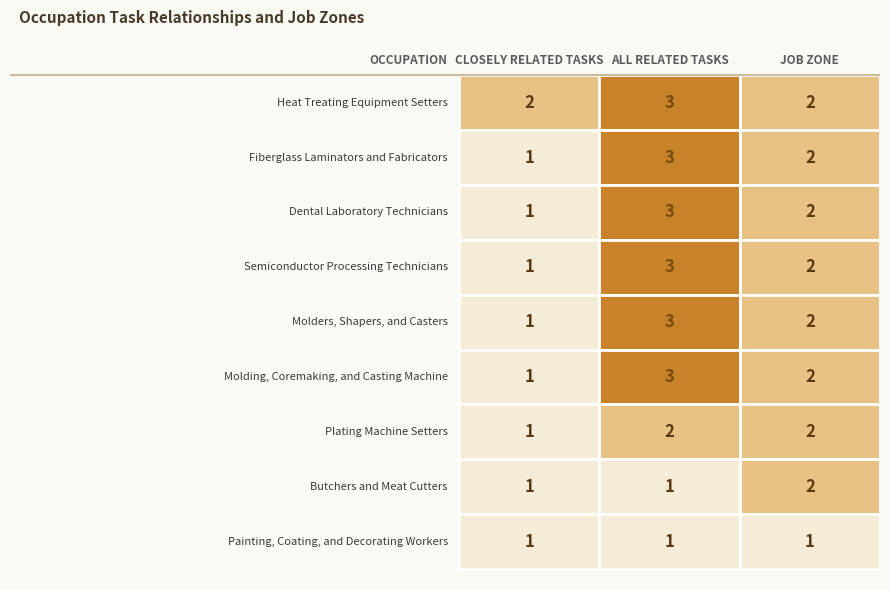

Which series has the largest total across all categories?

Heat Treating Equipment Setters